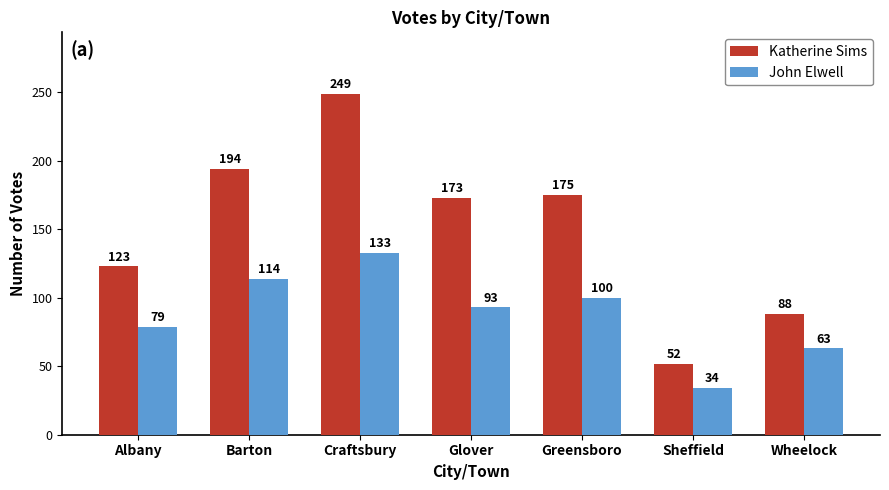

Which category has the lowest value in the John Elwell series?

Sheffield